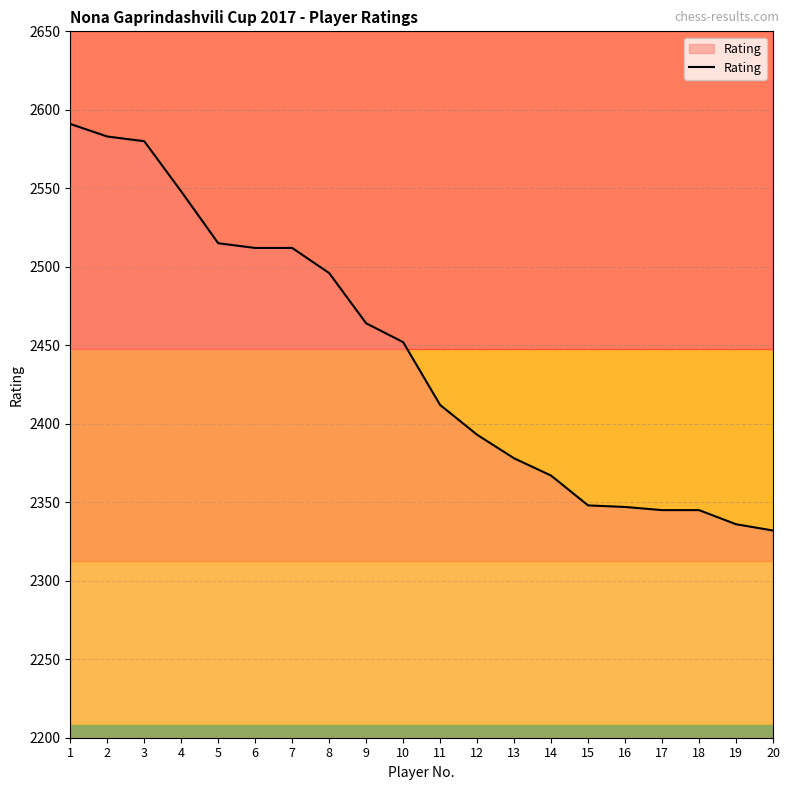

Which has a higher value, 1 or 6?

1